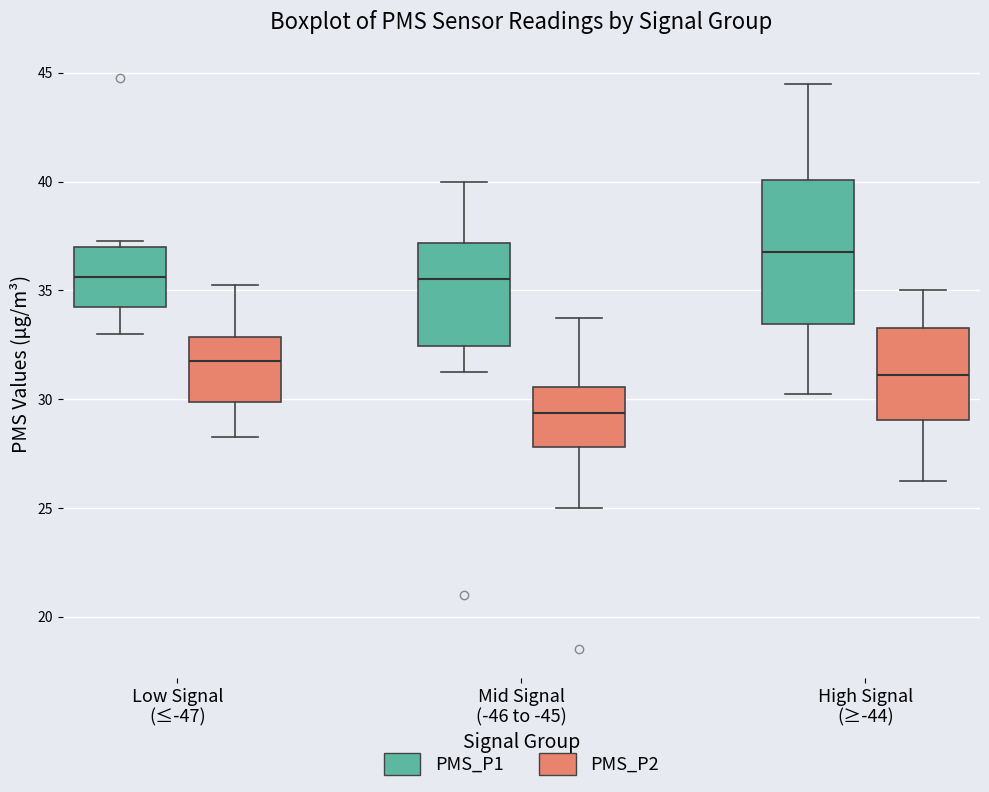

Reading left to right, read every box against the y-axis: the position of its median line, the range the box covers, and the ends of its whiskers. The values are not printed on the chart, so give them approximately, as read against the axis.

Low Signal (≤-47) (PMS_P1): median 35.5, box 34.5 to 37.0, whiskers 33.0 to 37.5
Low Signal (≤-47) (PMS_P2): median 32.0, box 30.0 to 33.0, whiskers 28.5 to 35.5
Mid Signal (-46 to -45) (PMS_P1): median 35.5, box 32.5 to 37.0, whiskers 31.5 to 40.0
Mid Signal (-46 to -45) (PMS_P2): median 29.5, box 28.0 to 30.5, whiskers 25.0 to 34.0
High Signal (≥-44) (PMS_P1): median 37.0, box 33.5 to 40.0, whiskers 30.5 to 44.5
High Signal (≥-44) (PMS_P2): median 31.0, box 29.0 to 33.5, whiskers 26.5 to 35.0